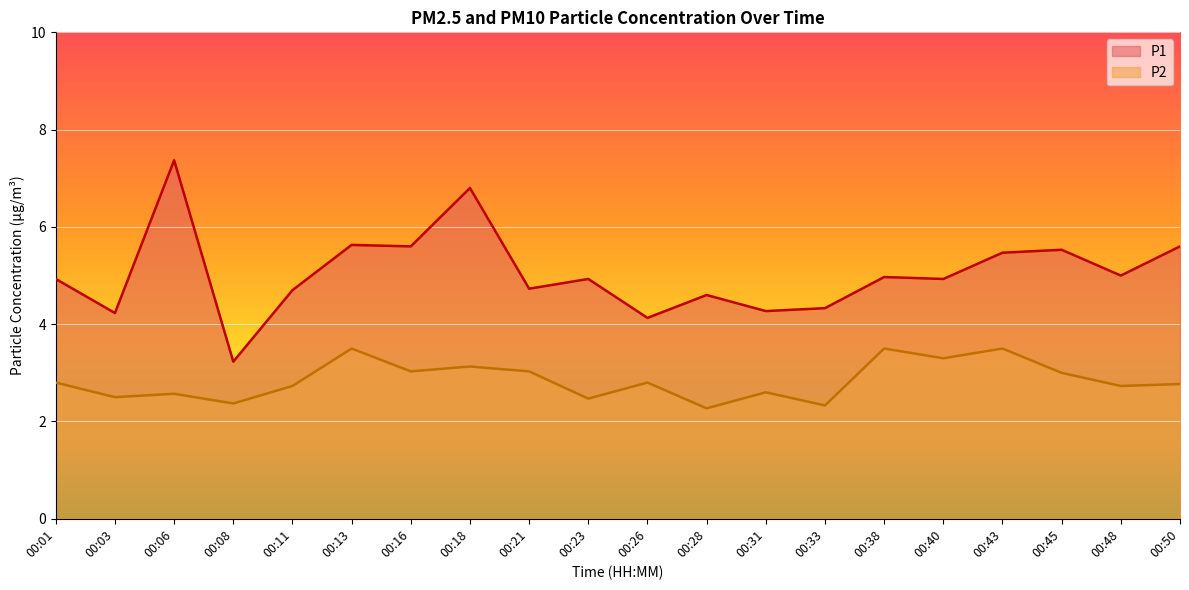

Which series has the widest spread of values?

P1